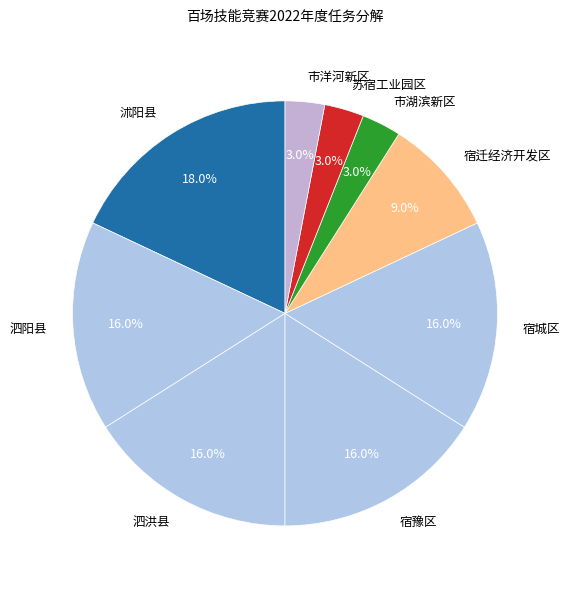

Is there a majority slice in this chart?

No